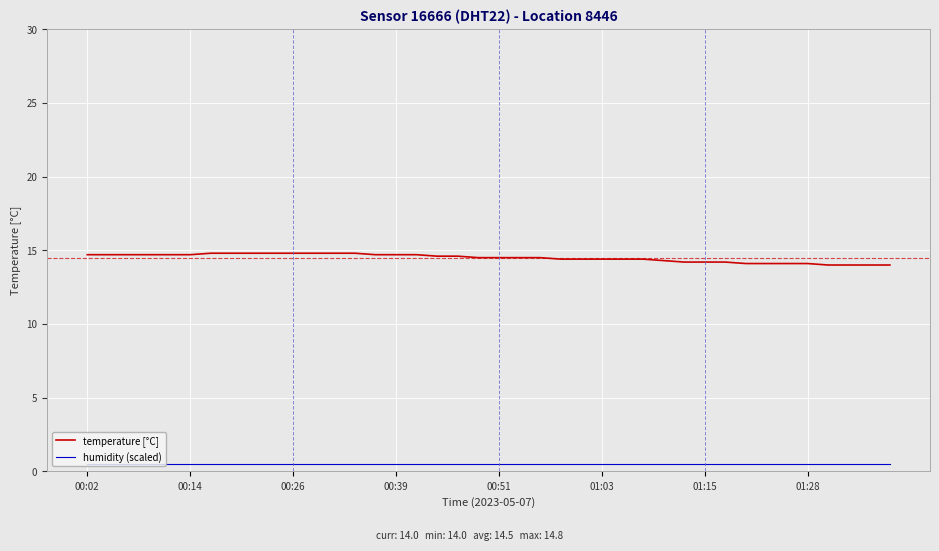

Rank the series by their average value, from highest to lowest.

temperature [°C], humidity (scaled)